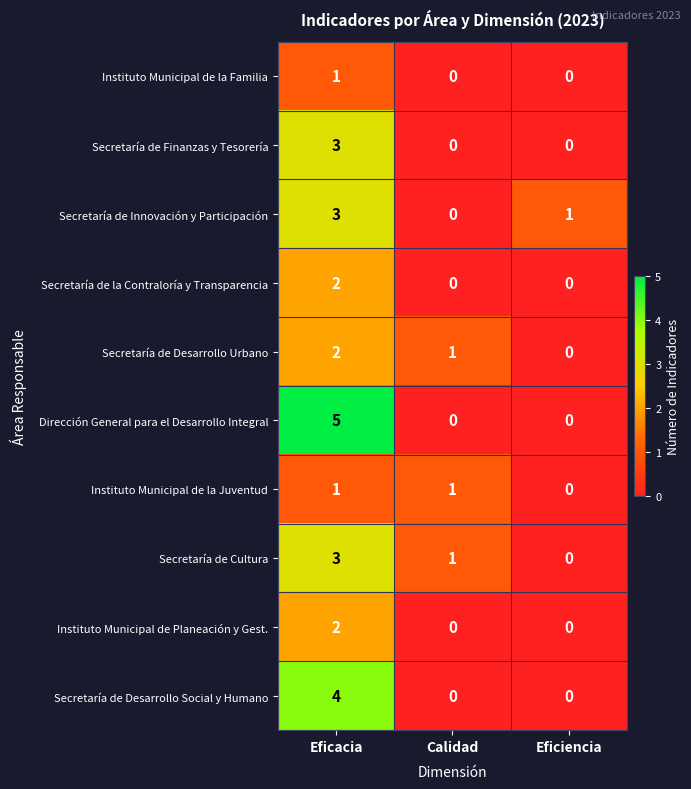

Between Eficacia and Eficiencia, which series saw the biggest shift?

Dirección General para el Desarrollo Integral